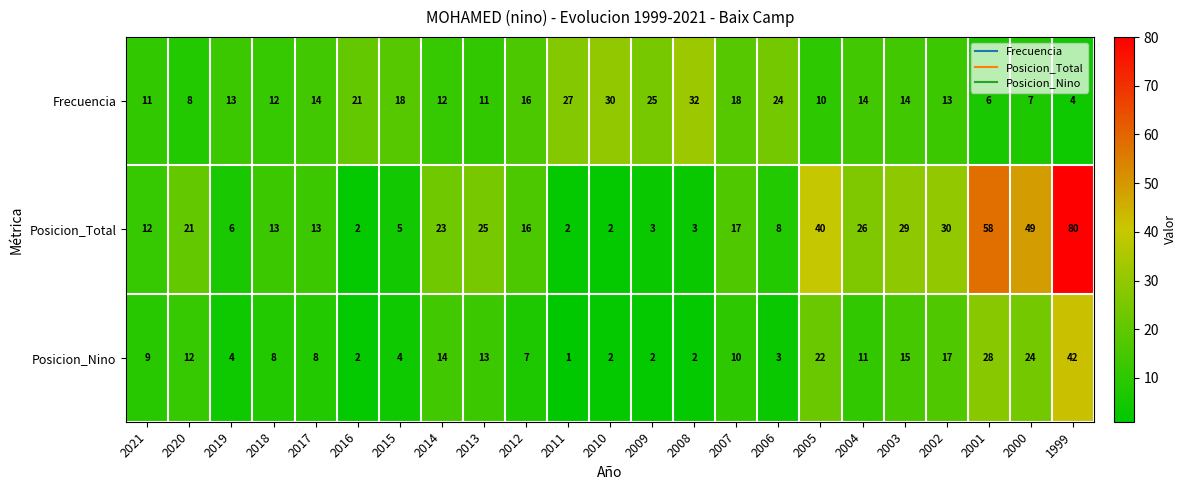

What is the total value across all series at 2008?

37